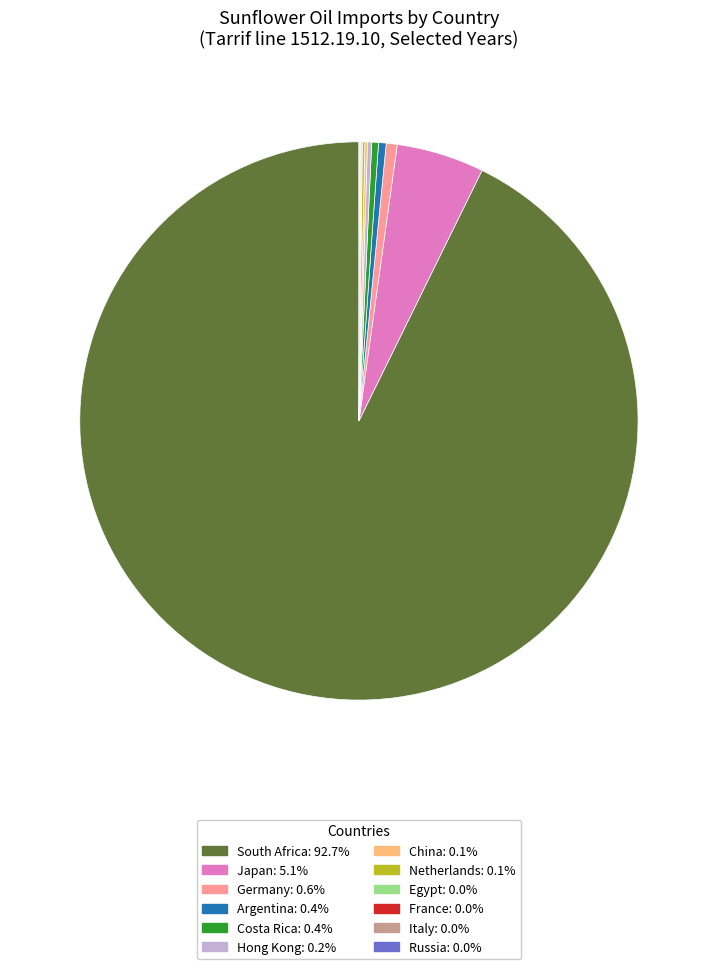

Does any single category account for the majority?

Yes